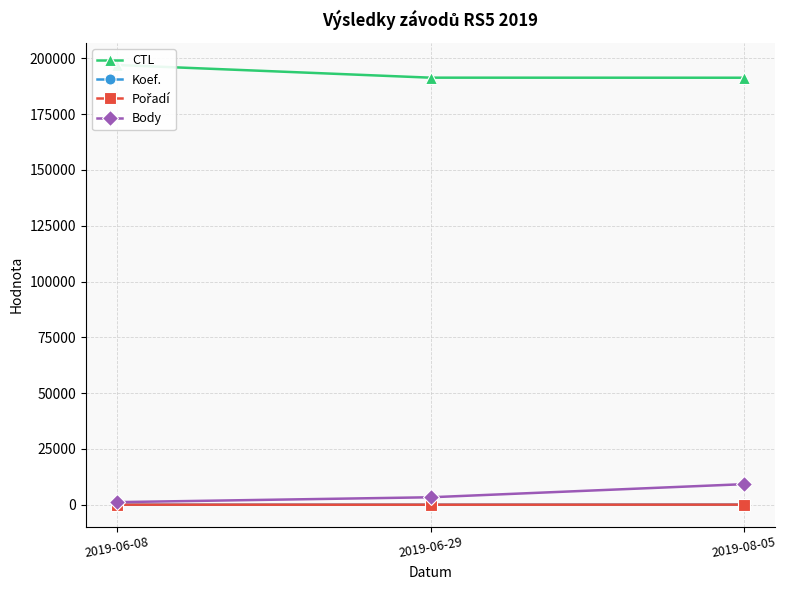

What is the maximum value shown in the chart?

197012